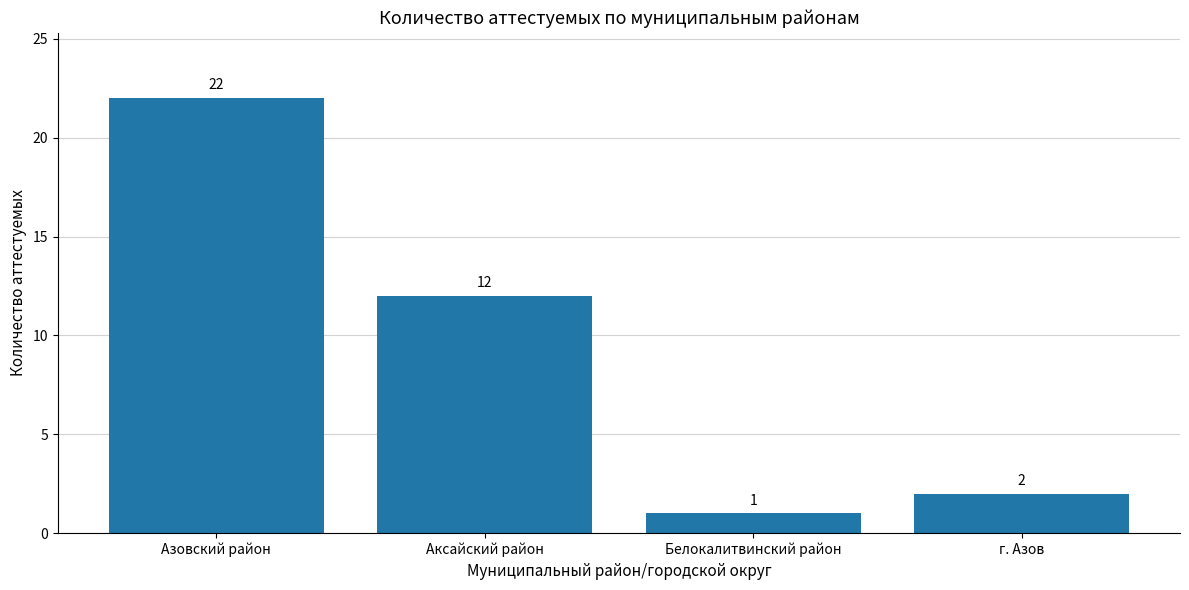

How many series are shown in this chart?

1